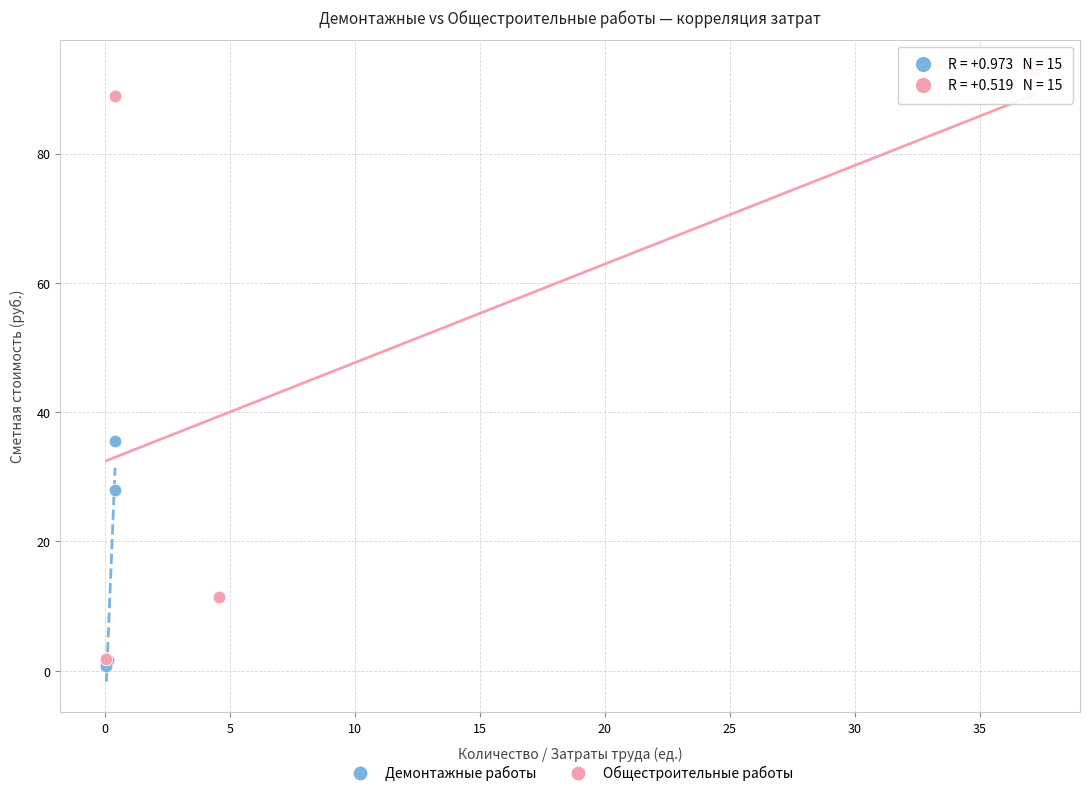

Which series has the widest spread of Y values?

Общестроительные работы